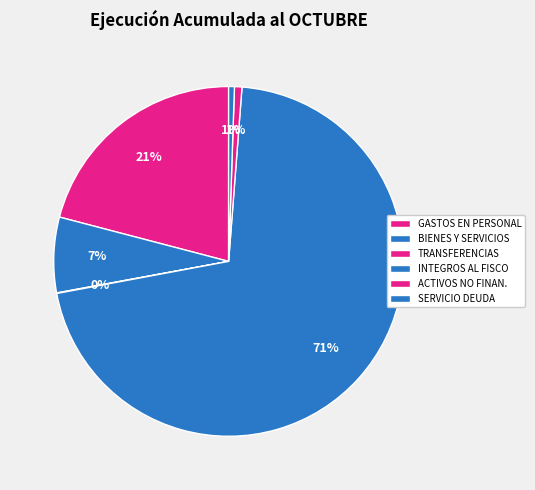

How many slices are in this pie chart?

6